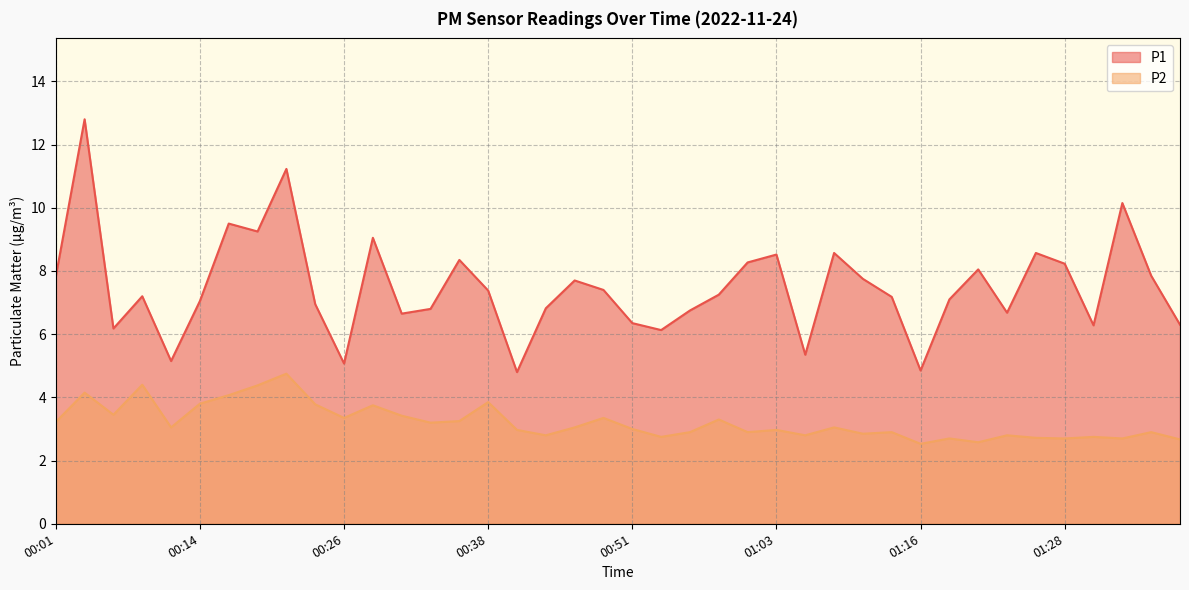

At how many categories does at least one series exceed 7?

24